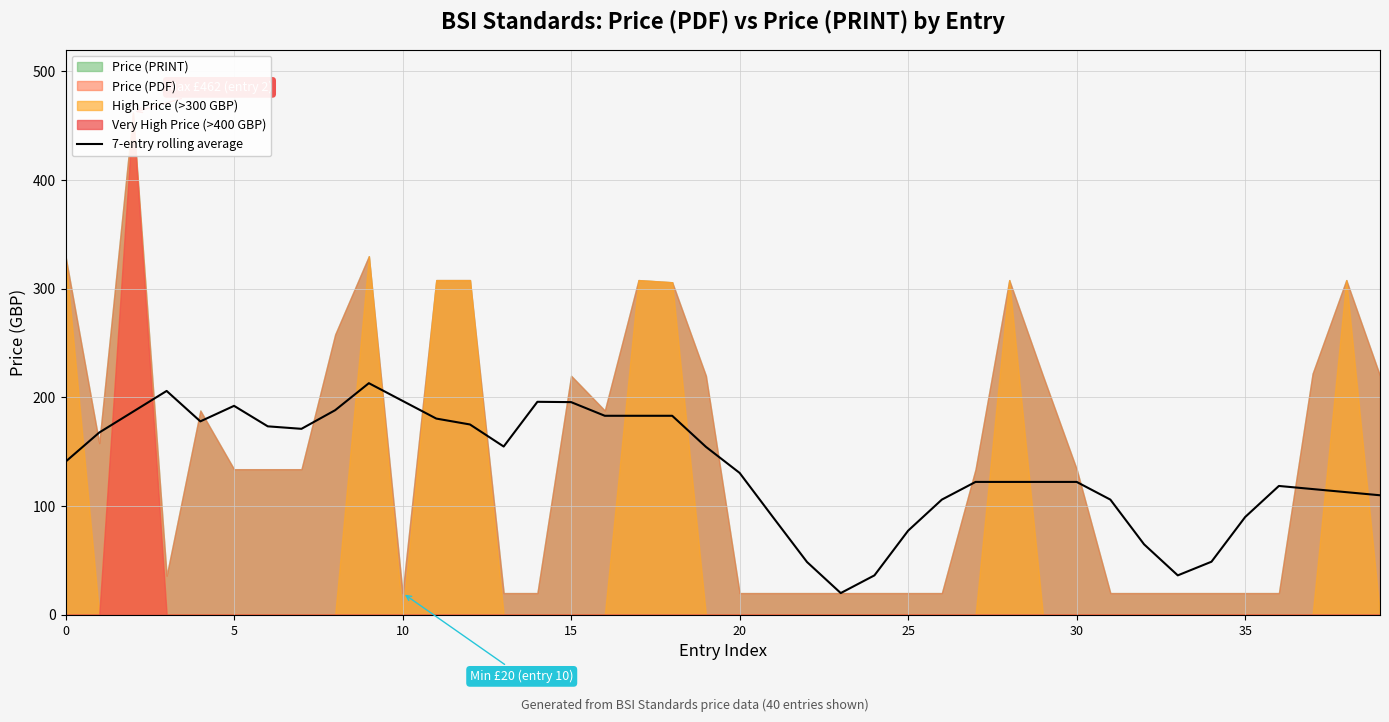

What is the minimum value for 7-entry rolling average?

20.0